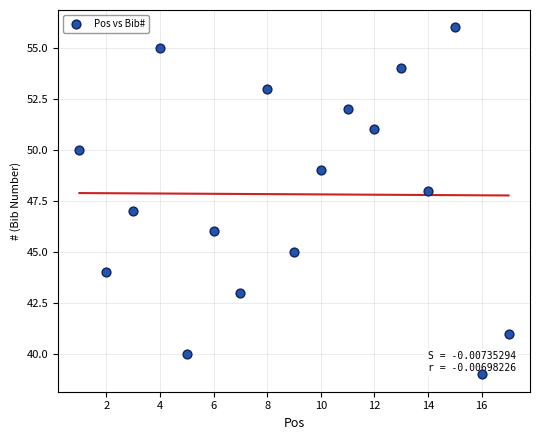

What is the range of X values (max minus min)?

16